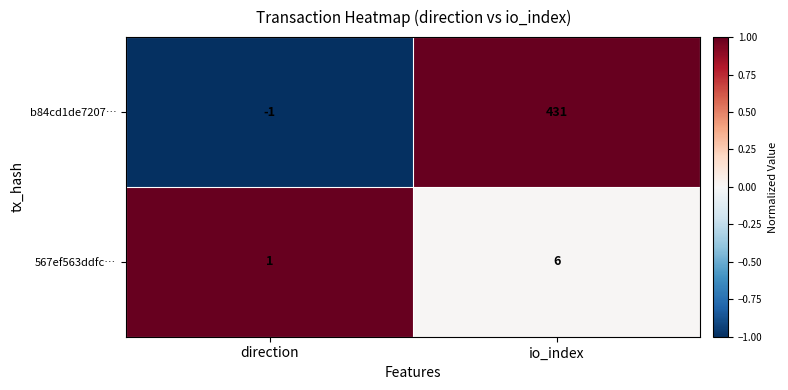

Which series has the largest total across all categories?

b84cd1de7207…